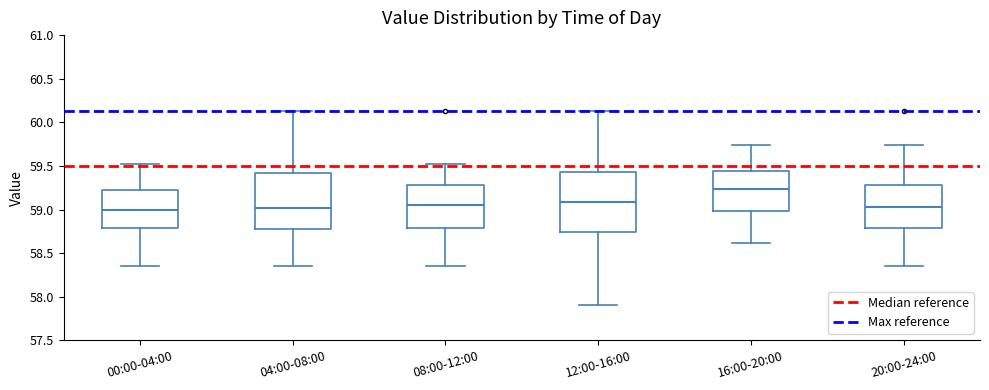

Where is the upper edge of the box for 20:00-24:00 on the y-axis? The values are not printed on the chart, so give them approximately, as read against the axis.

59.30